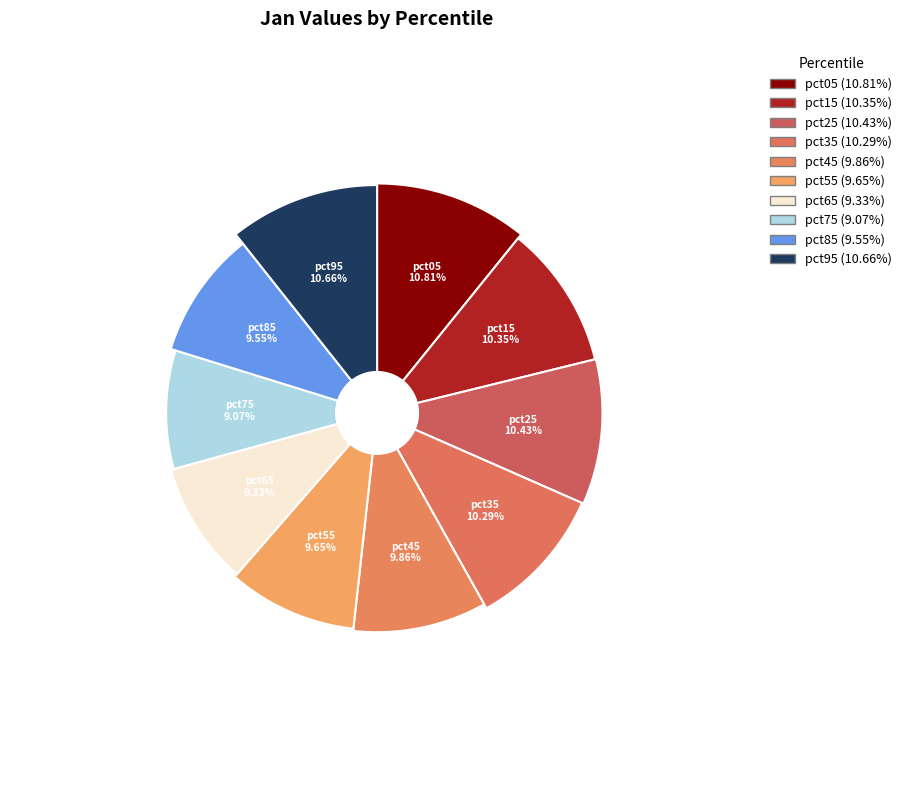

Count the number of slices in the pie.

10